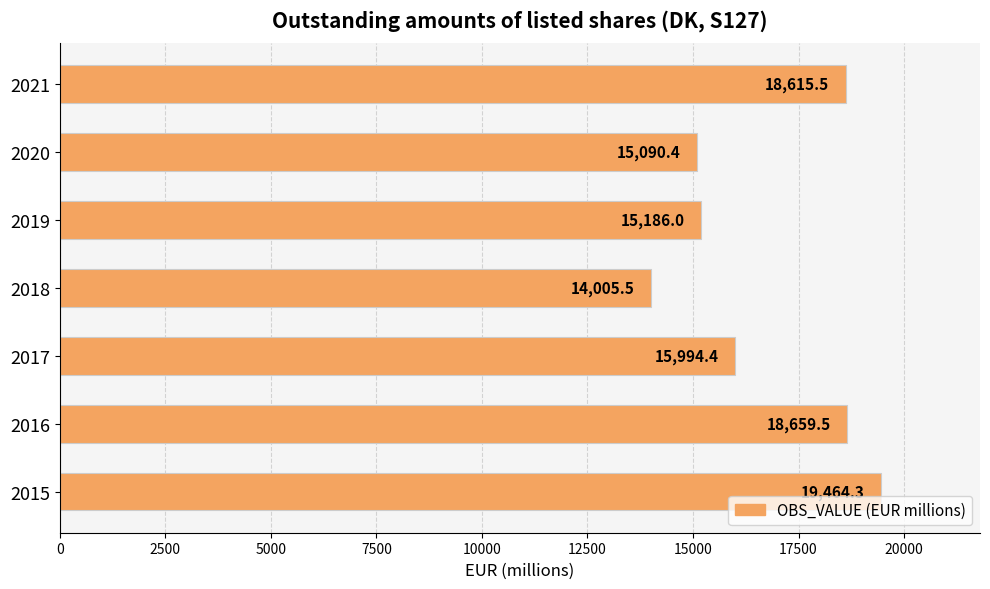

Reading bottom to top, what are all the values shown in this chart?

19464.3	18659.5	15994.4	14005.5	15186.0	15090.4	18615.5